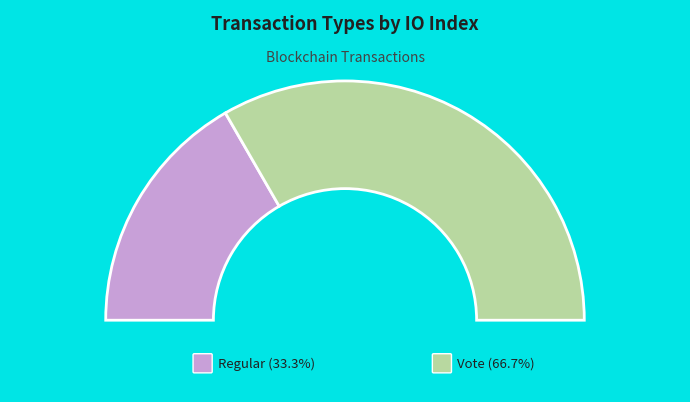

To the nearest percent, what is the average slice percentage?

50%